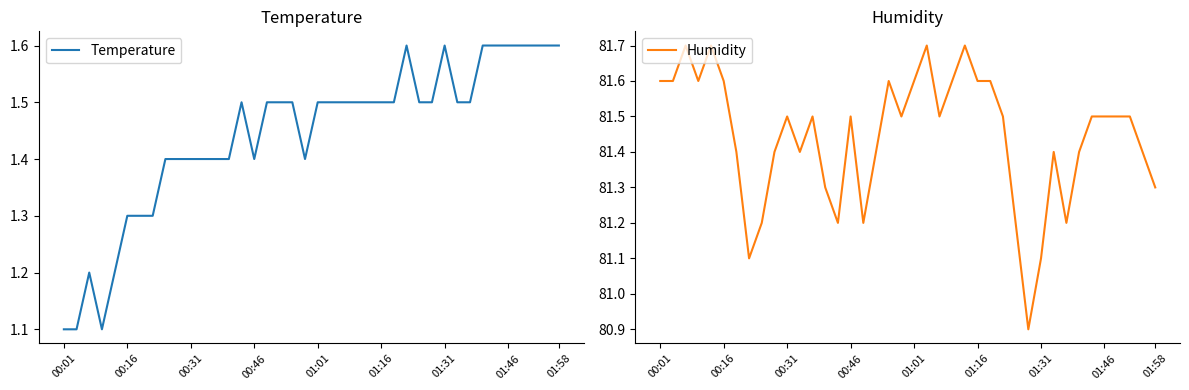

Reading right to left, what are all the values shown in this chart?

Temperature: 1.6	1.6	1.6	1.6	1.6	1.6	1.6	1.5	1.5	1.6	1.5	1.5	1.6	1.5	1.5	1.5	1.5	1.5	1.5	1.5	1.4	1.5	1.5	1.5	1.4	1.5	1.4	1.4	1.4	1.4	1.4	1.4	1.3	1.3	1.3	1.2	1.1	1.2	1.1	1.1
Humidity: 81.3	81.4	81.5	81.5	81.5	81.5	81.4	81.2	81.4	81.1	80.9	81.2	81.5	81.6	81.6	81.7	81.6	81.5	81.7	81.6	81.5	81.6	81.4	81.2	81.5	81.2	81.3	81.5	81.4	81.5	81.4	81.2	81.1	81.4	81.6	81.7	81.6	81.7	81.6	81.6